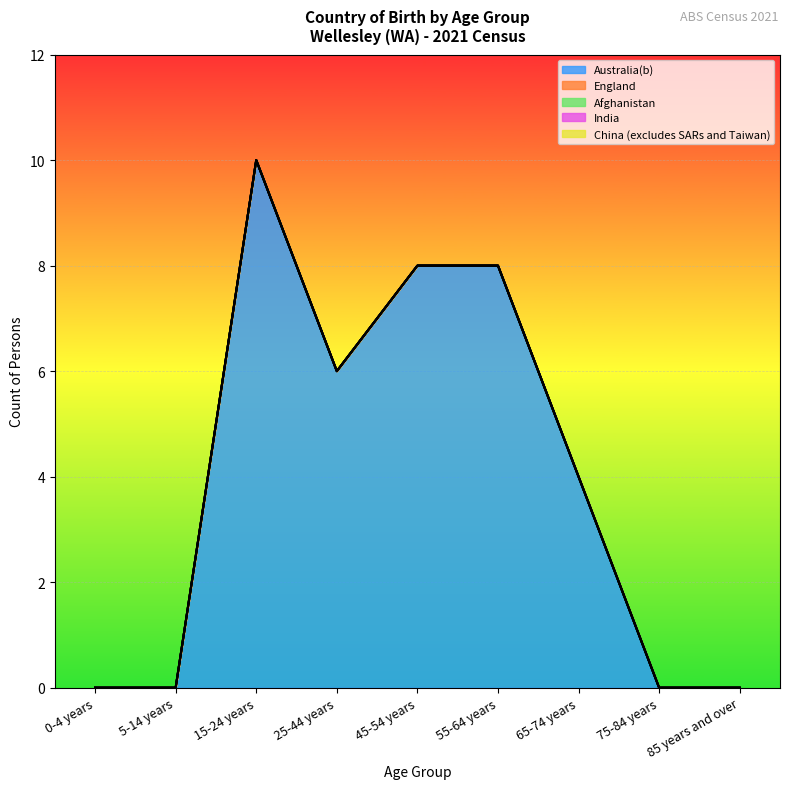

What is the label of the 6th point from the left?

55-64 years